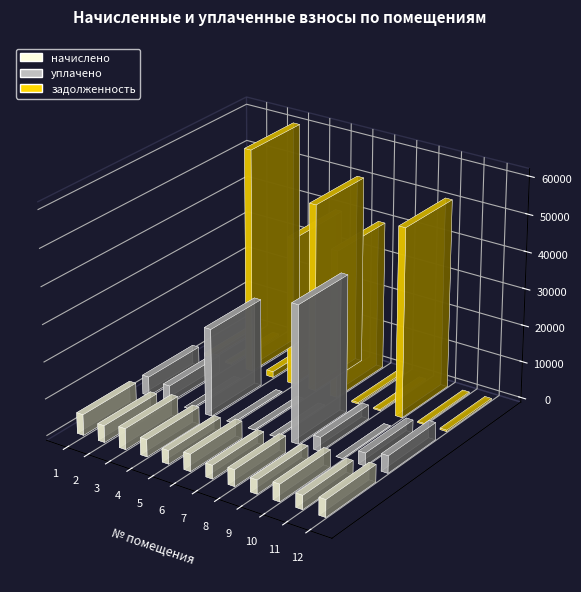

What is the total value across all series at 3?

66425.7